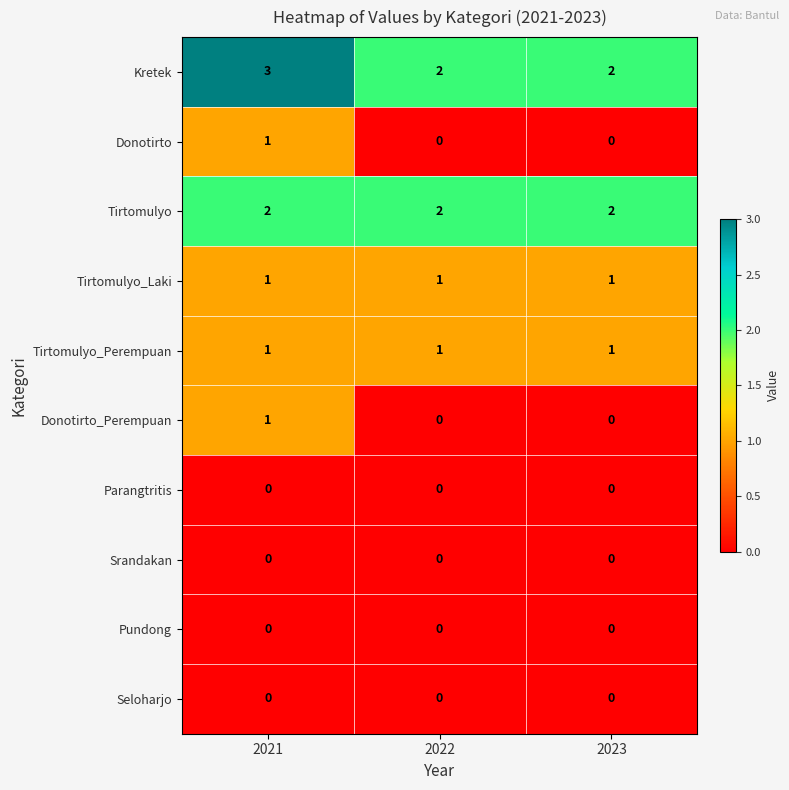

The value of Tirtomulyo at 2021 is 1. True or false?

False